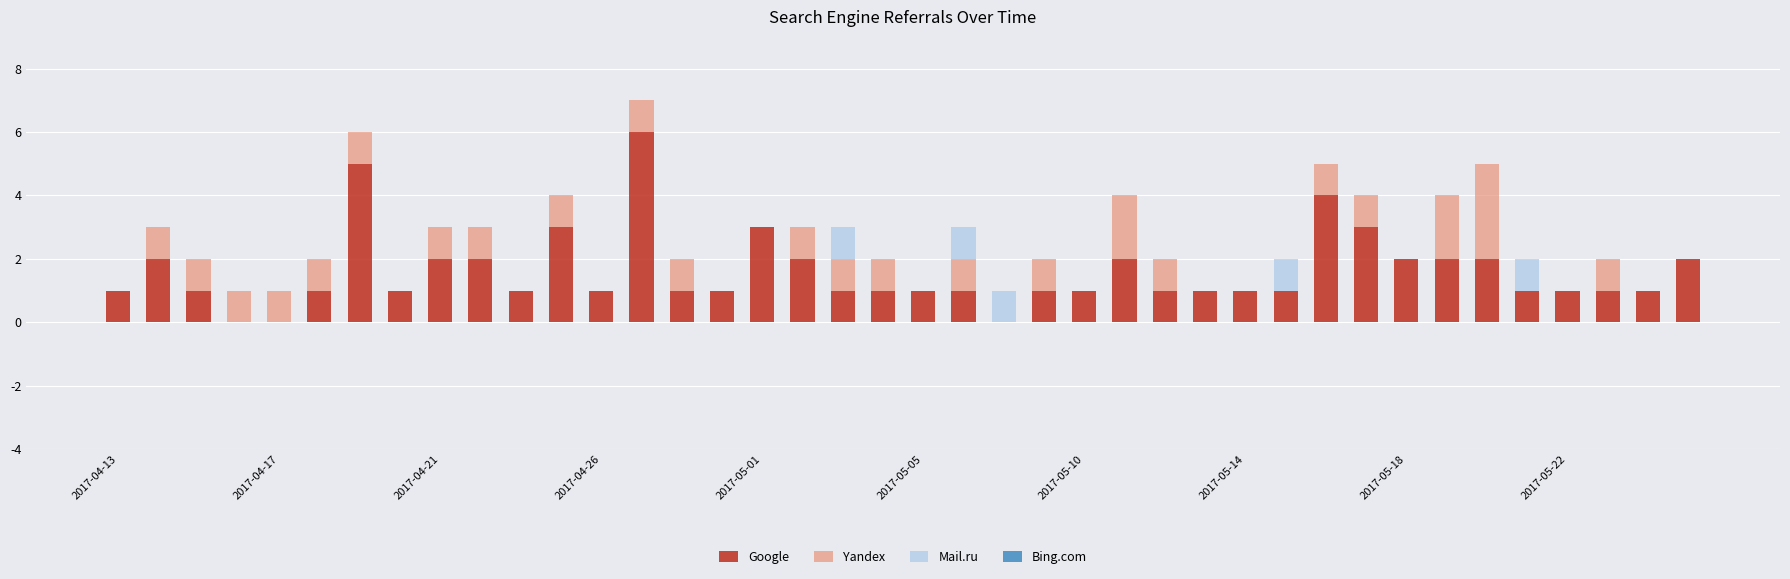

What is the maximum value for Google?

6